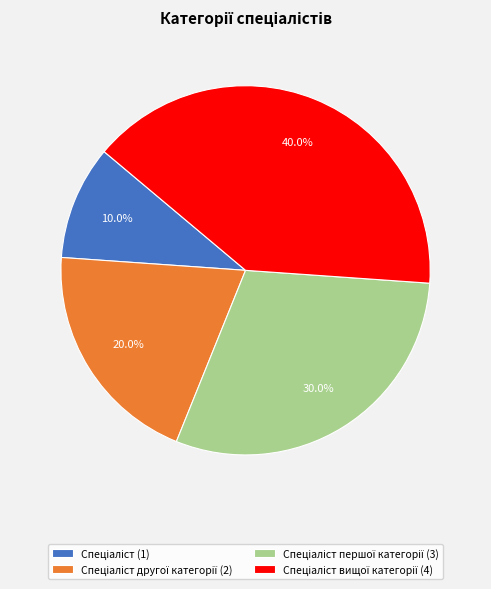

Count the number of slices in the pie.

4